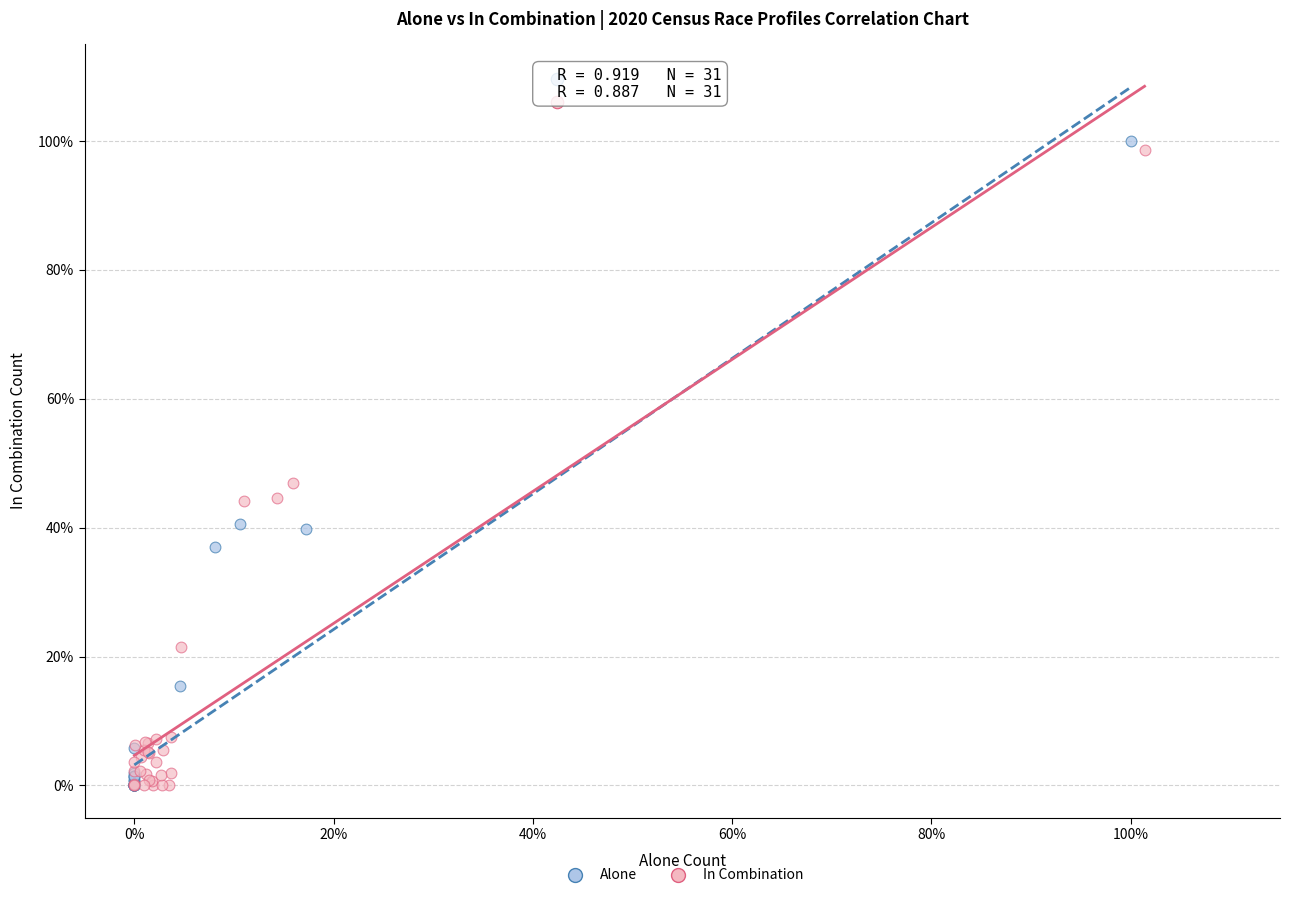

Which series contains the highest Y value?

Alone